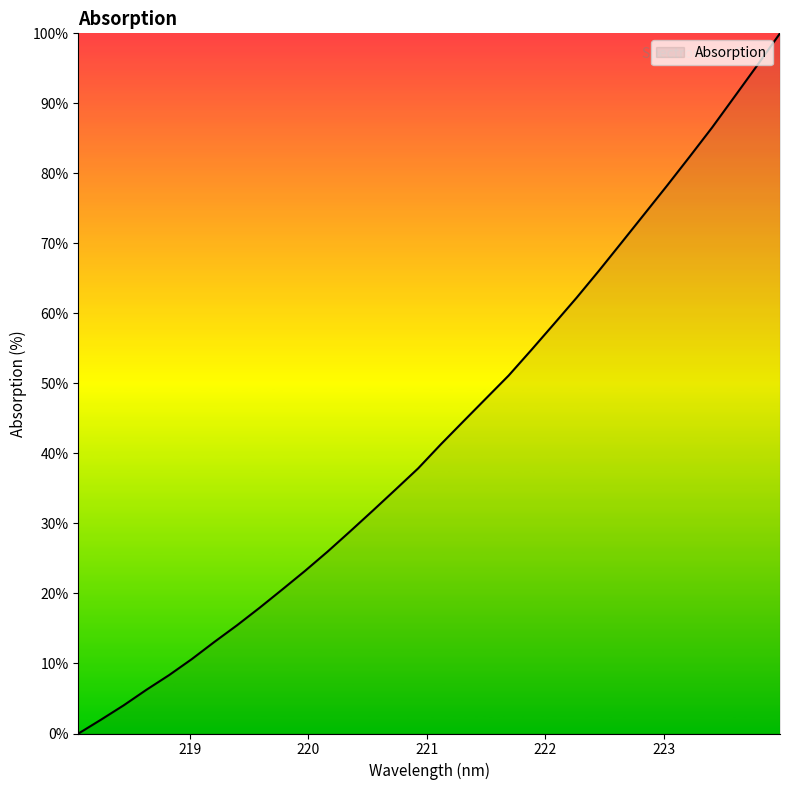

What is the difference between the maximum and minimum values?

100.0